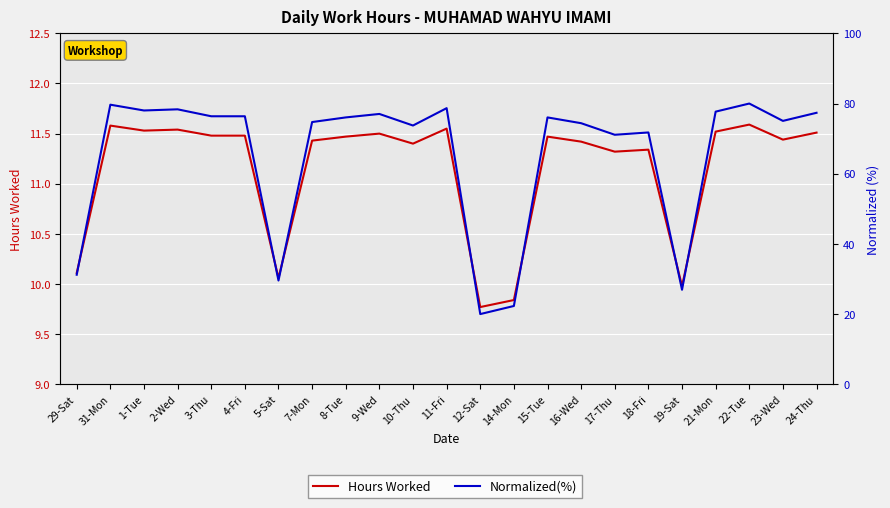

True or false: Hours Worked and Normalized(%) intersect in this chart.

False